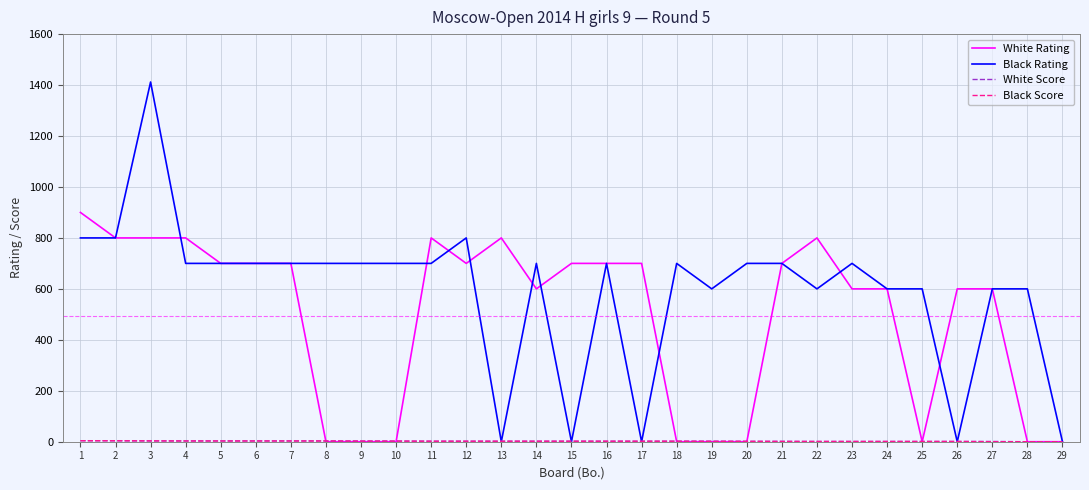

At which category is the sum across all series the highest?

3